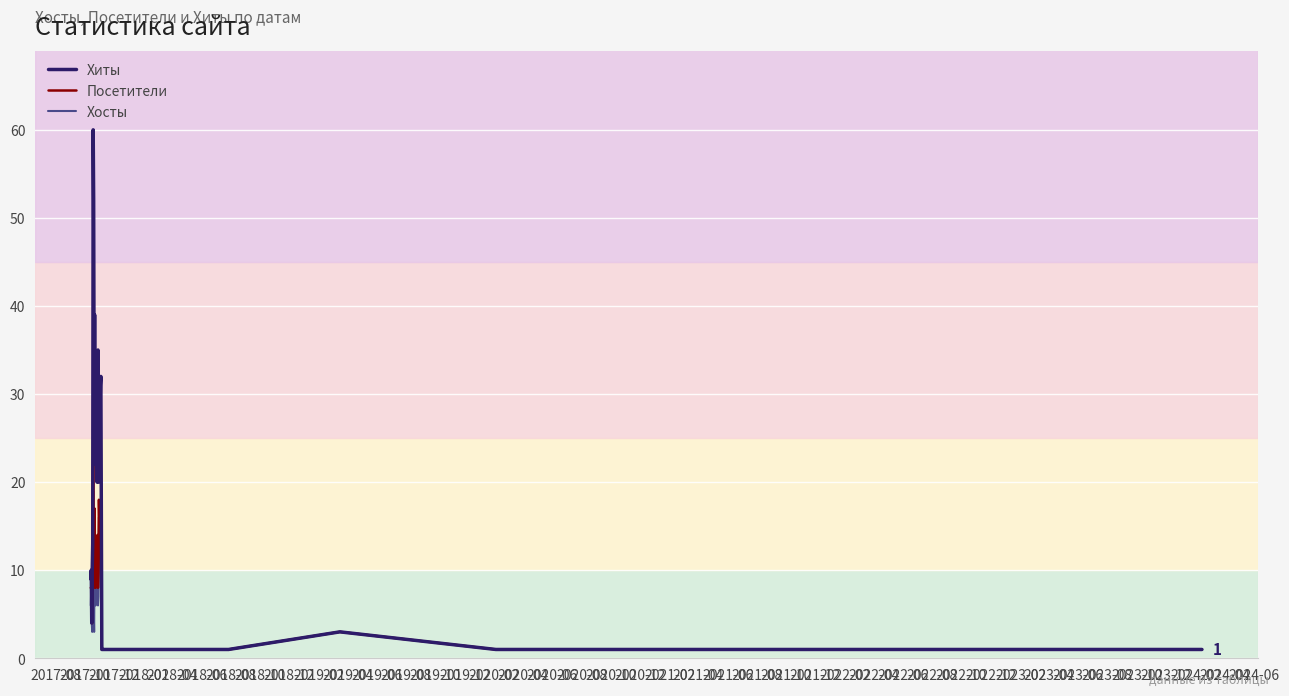

Which series has the largest total across all categories?

Хиты